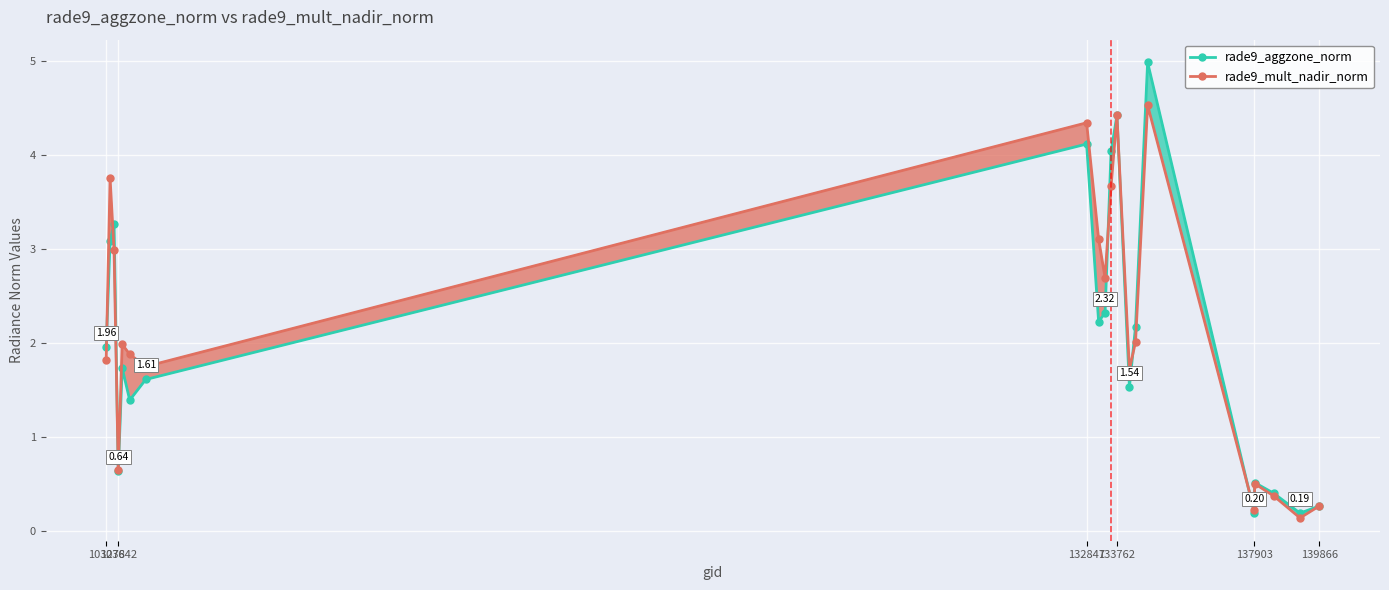

How many interior local valleys does the rade9_mult_nadir_norm series have?

6